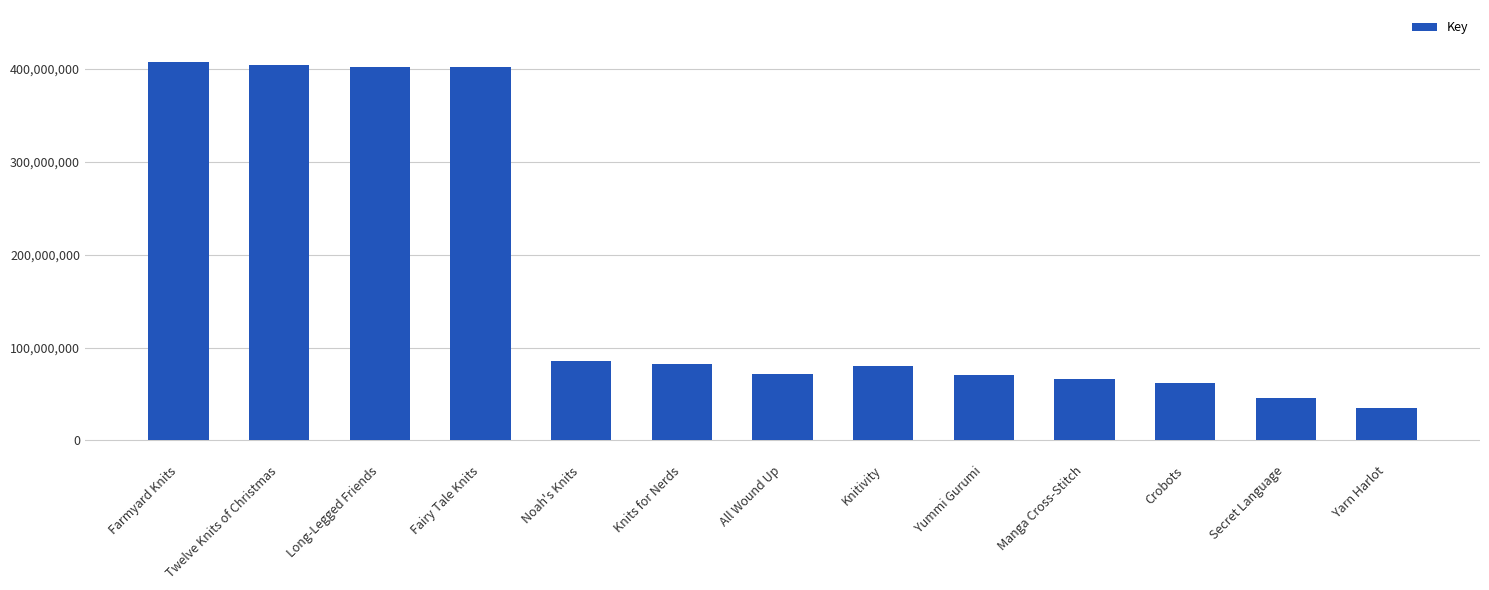

How many bars are there in total?

13